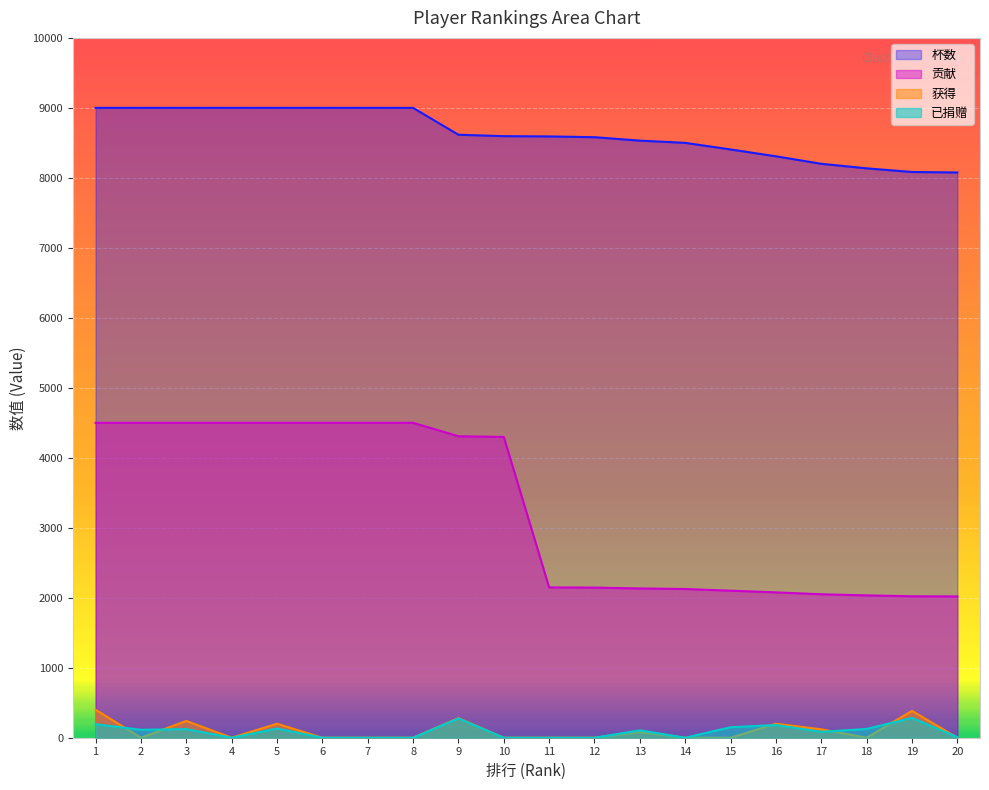

How many categories are shown in the chart?

20